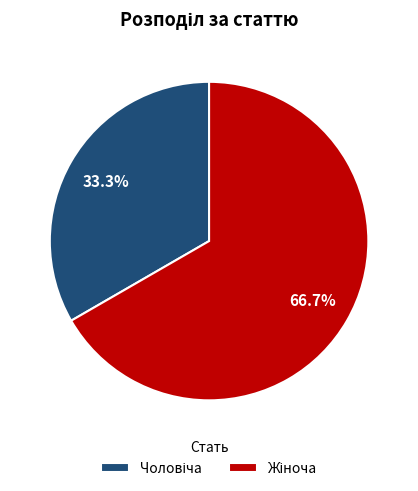

Is there any slice that represents more than half of the pie?

Yes